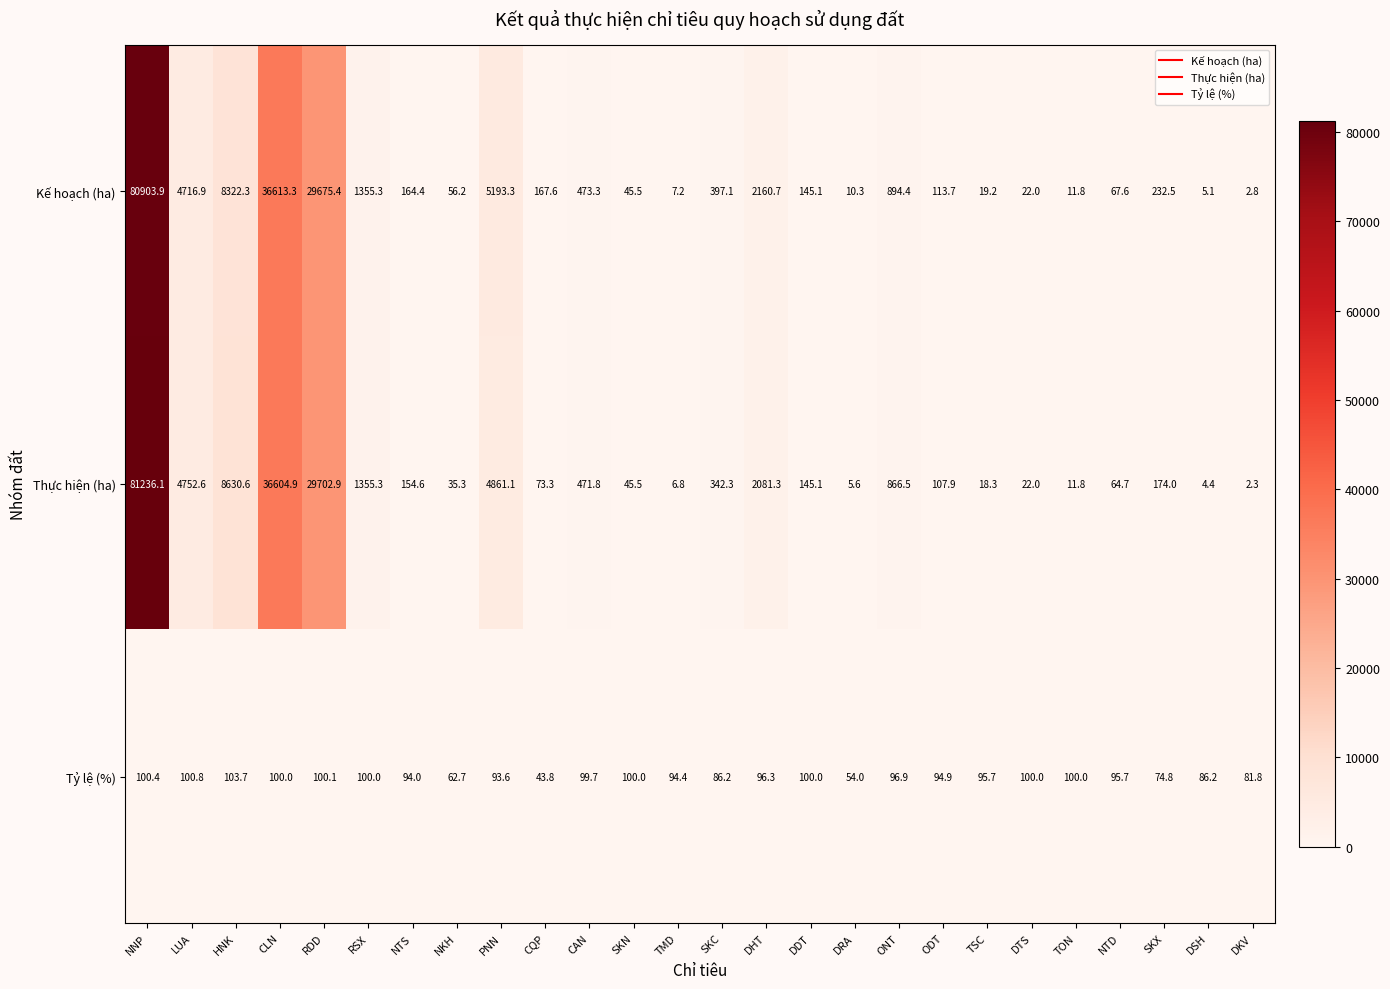

At which label does Thực hiện (ha) reach its peak?

NNP